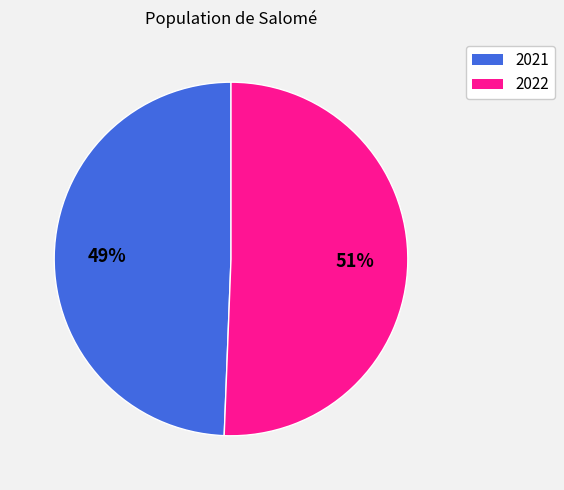

Which category has the biggest portion of the pie?

2022